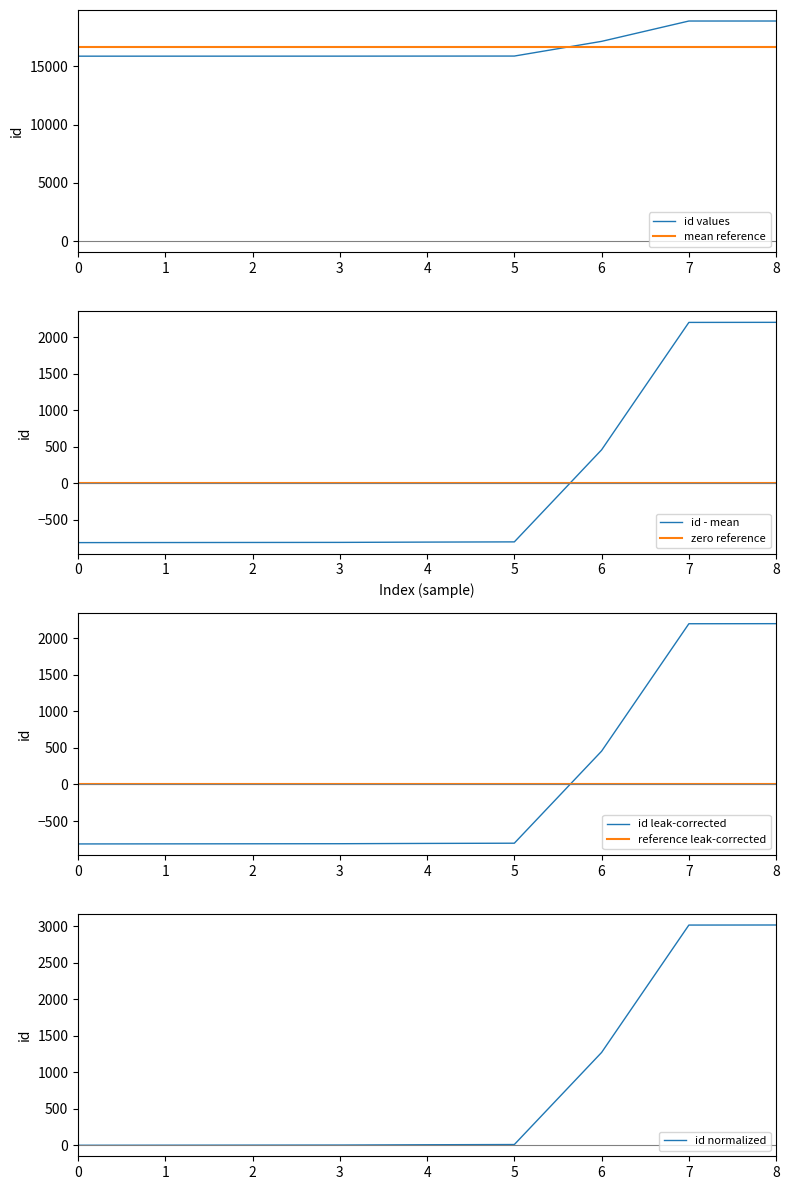

What is the maximum value for mean reference?

16680.3